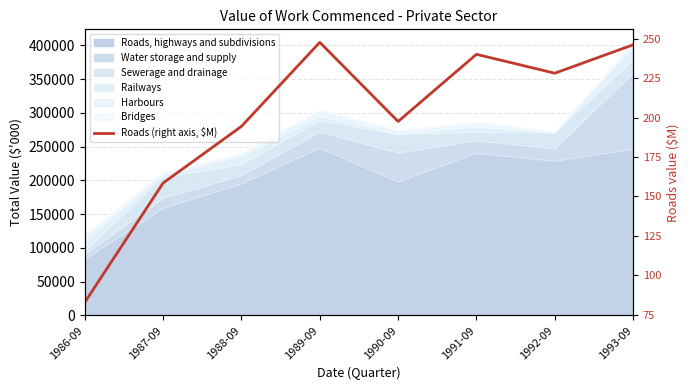

True or false: the data shows 197.6 at 1990-09.

True